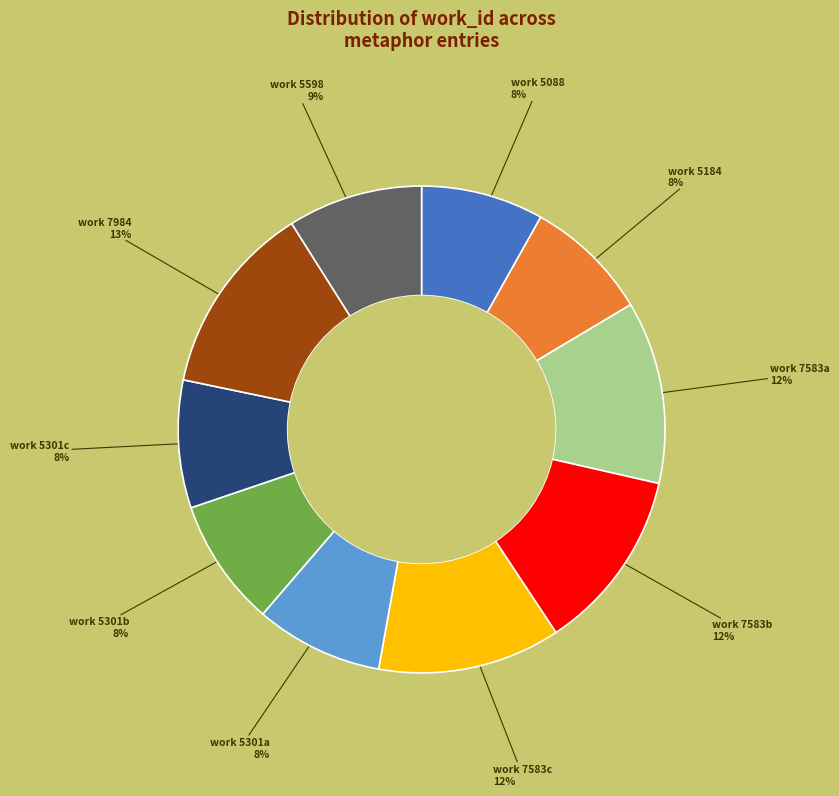

Which category has the biggest portion of the pie?

work 7984